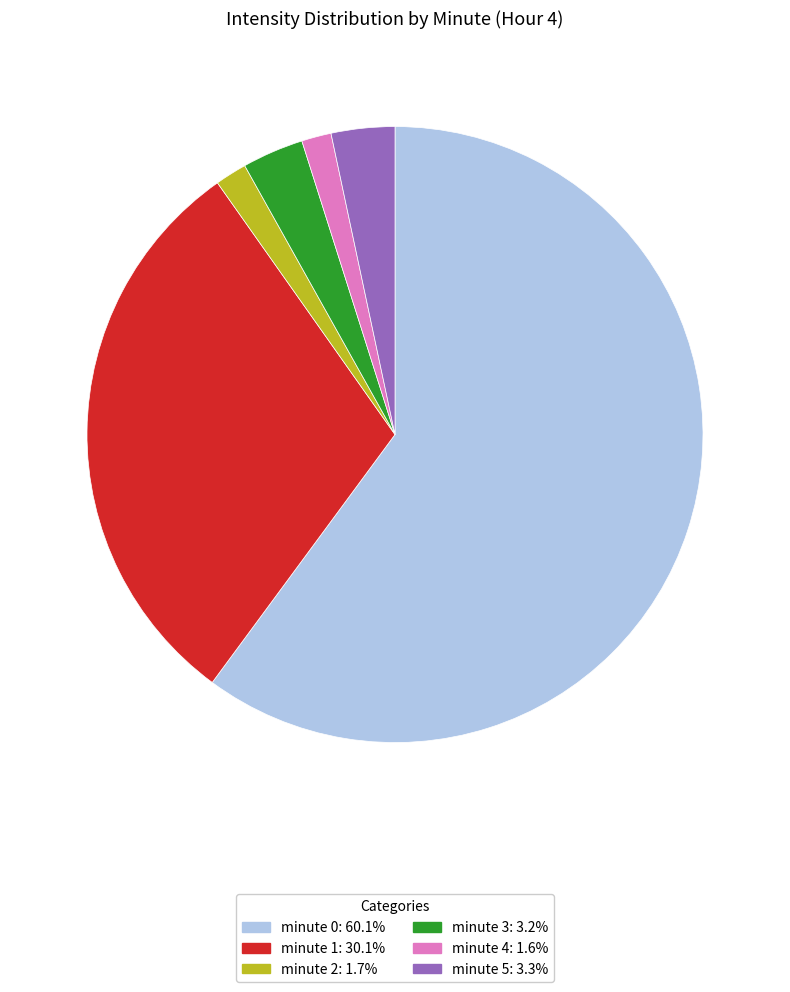

What is the majority slice?

minute 0